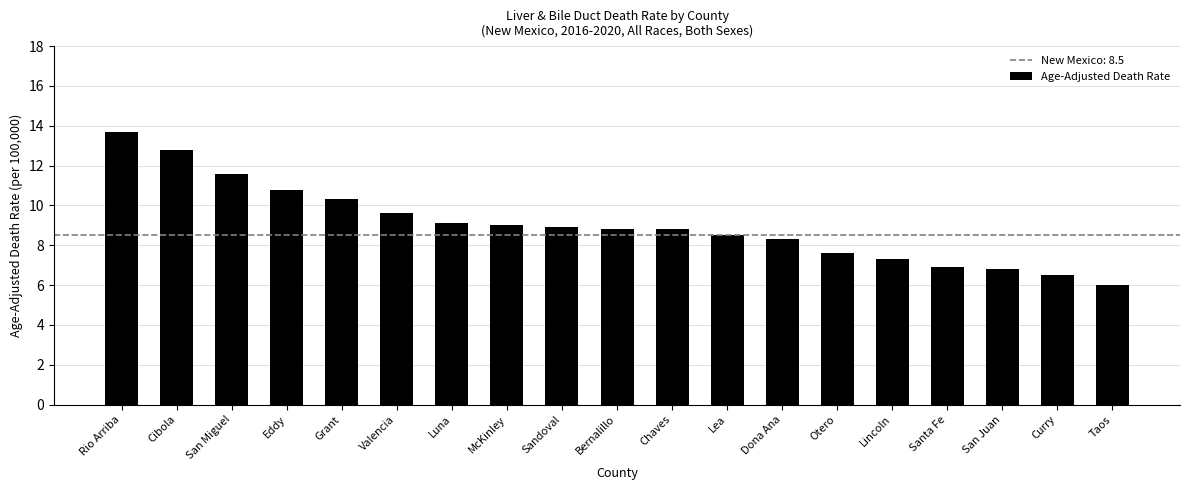

What is the difference between the maximum and minimum values?

7.7